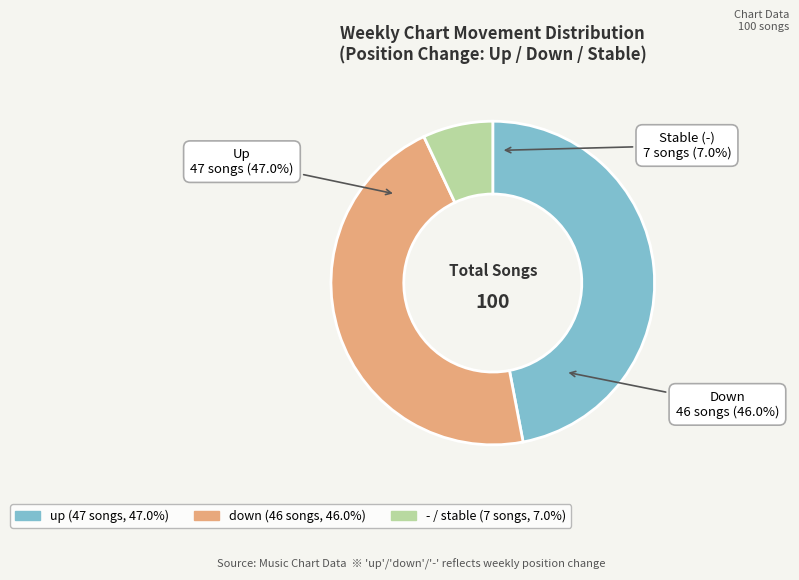

Is it true that - is 1% of the pie?

False